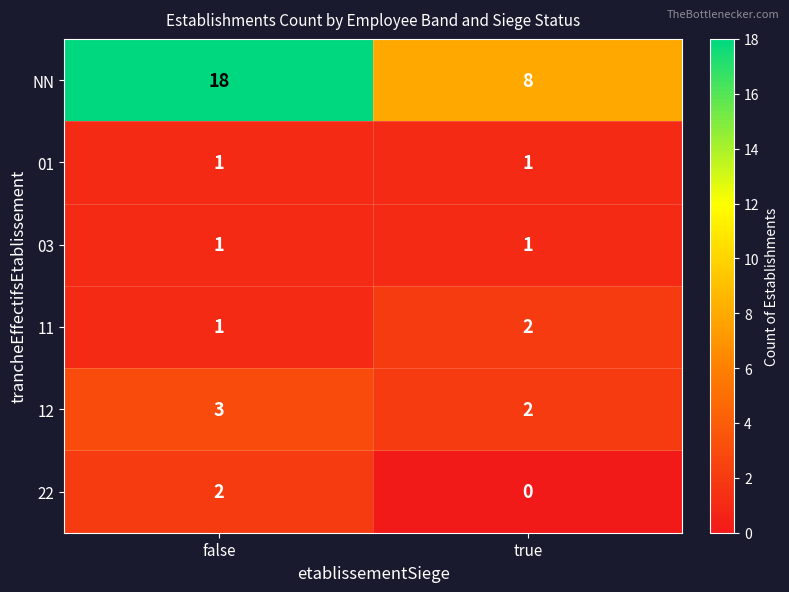

At which category is the sum across all series the highest?

false